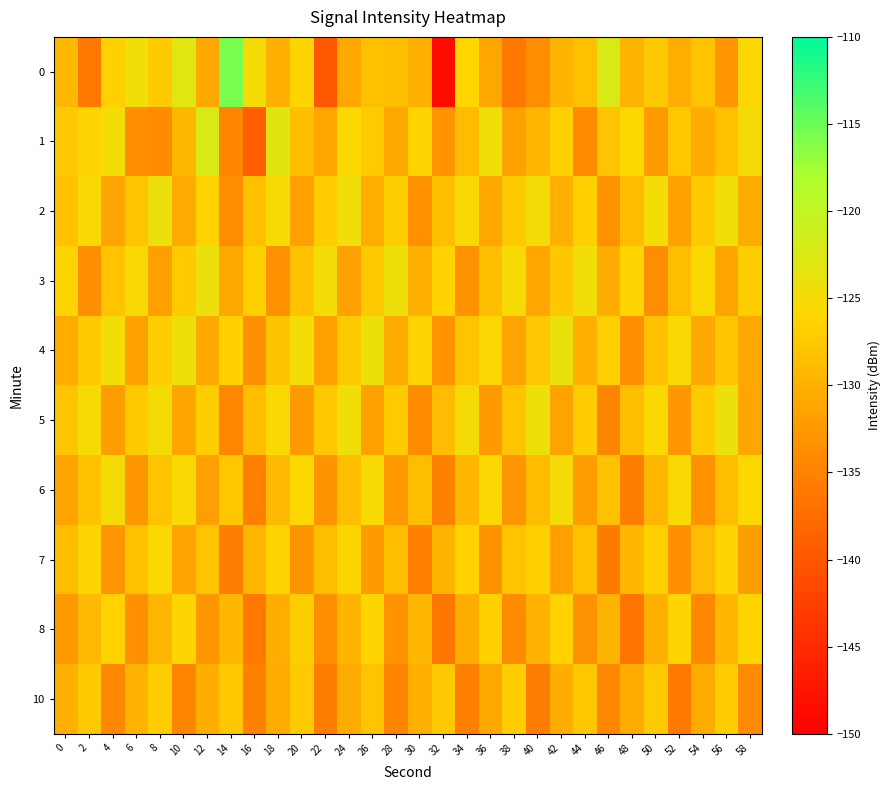

Which series changed the most between 2 and 52?

10